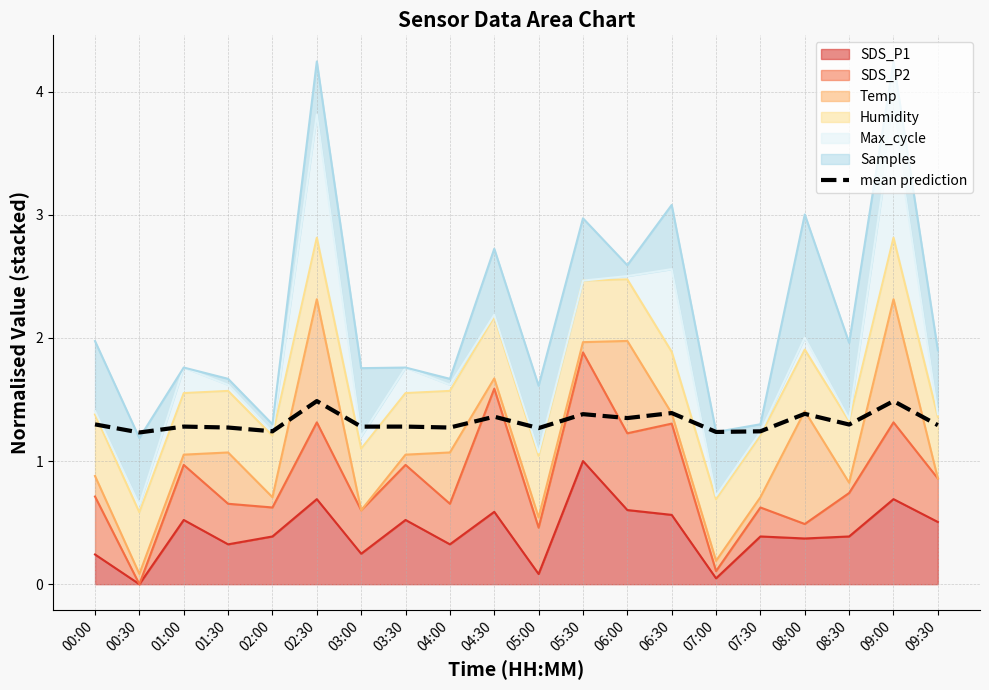

Reading left to right, list all the values displayed in this chart.

1.3	1.2	1.3	1.3	1.2	1.5	1.3	1.3	1.3	1.4	1.3	1.4	1.3	1.4	1.2	1.2	1.4	1.3	1.5	1.3